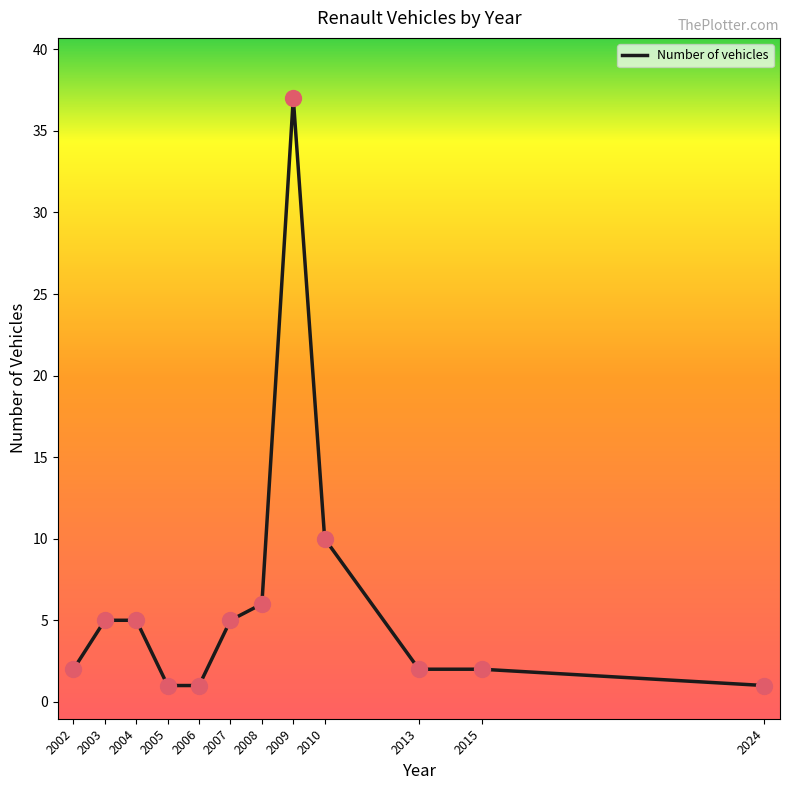

What is the change in value from 2010 to 2015?

-8